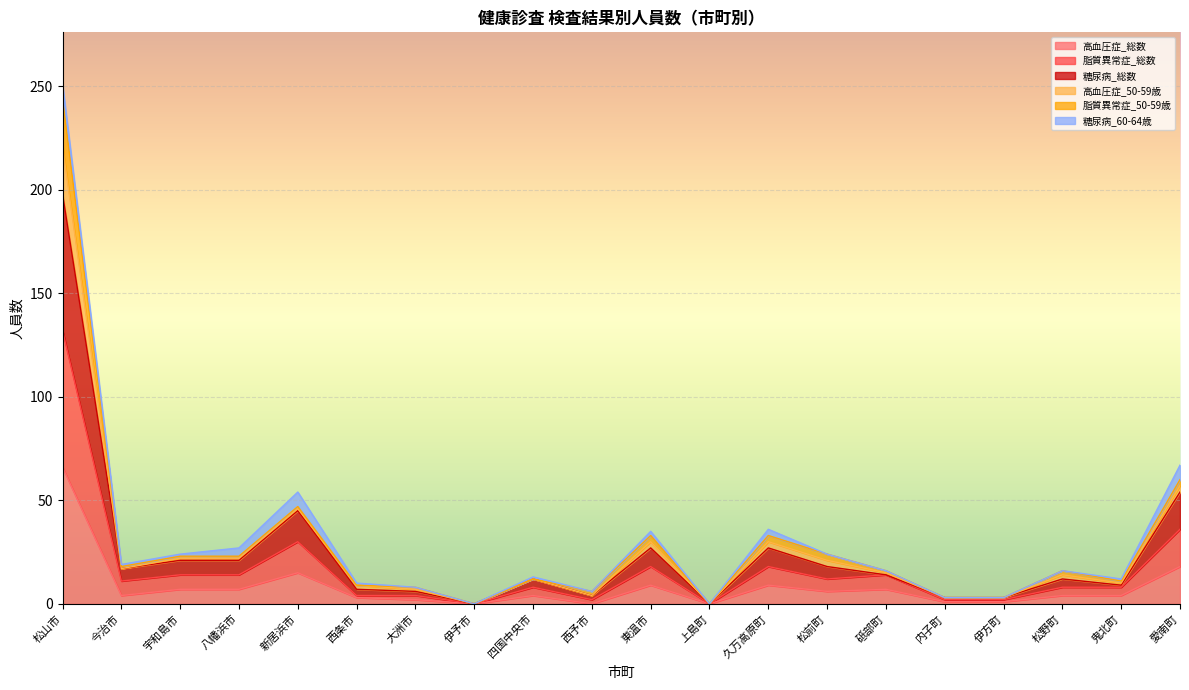

At which category is the sum across all series the highest?

松山市